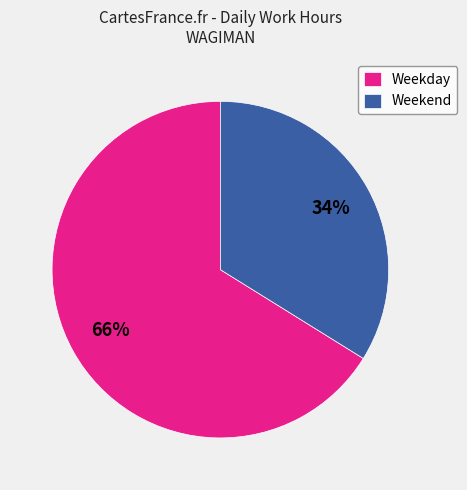

To the nearest percent, what is the difference between the largest and smallest slice percentages?

32%